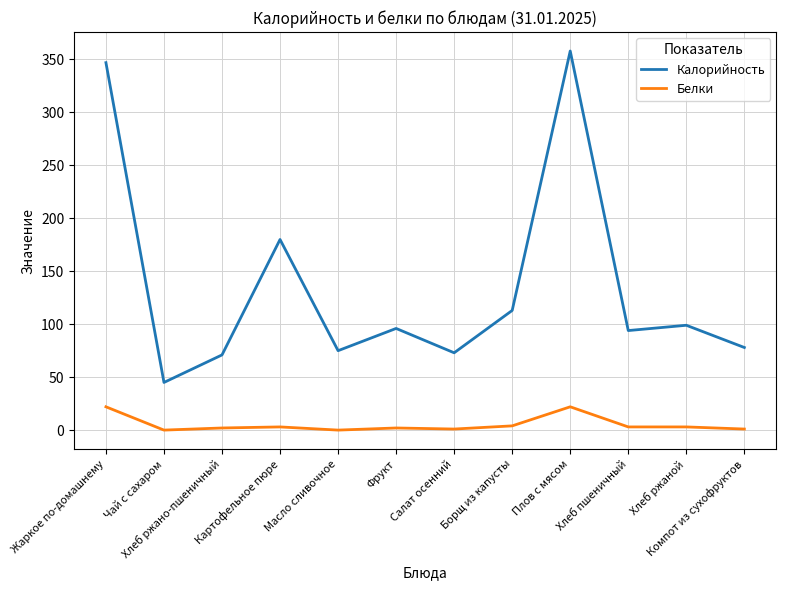

The Калорийность series shows 37 at Хлеб ржано-пшеничный. True or false?

False